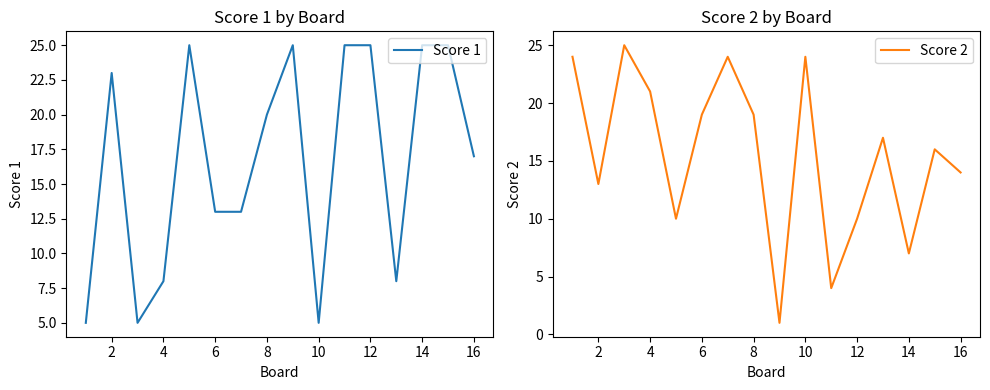

What is the minimum value for Score 1?

5